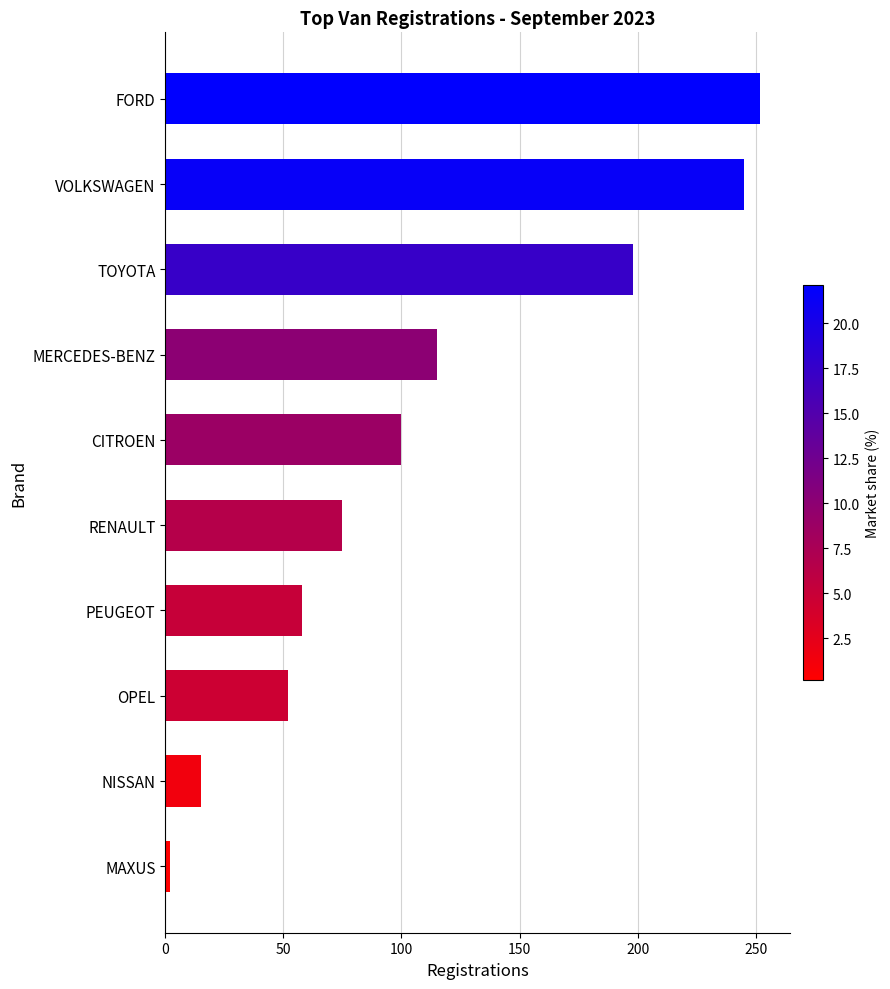

The value at PEUGEOT is 102. True or false?

False